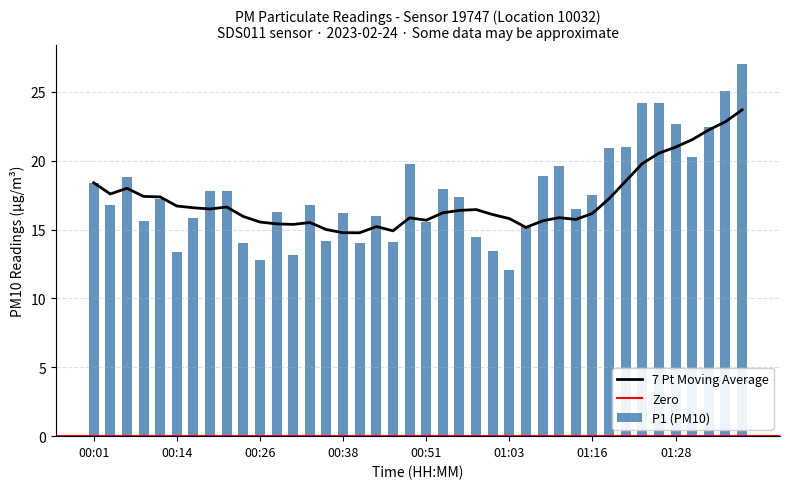

Rank the categories by value from lowest to highest.

01:03, 00:26, 00:31, 00:14, 01:01, 00:41, 00:23, 00:46, 00:36, 00:58, 01:06, 00:51, 00:09, 00:16, 00:43, 00:38, 00:28, 01:13, 00:04, 00:33, 00:11, 00:56, 01:16, 00:18, 00:21, 00:53, 00:01, 00:06, 01:08, 01:11, 00:48, 01:31, 01:18, 01:21, 01:33, 01:28, 01:23, 01:26, 01:36, 01:38